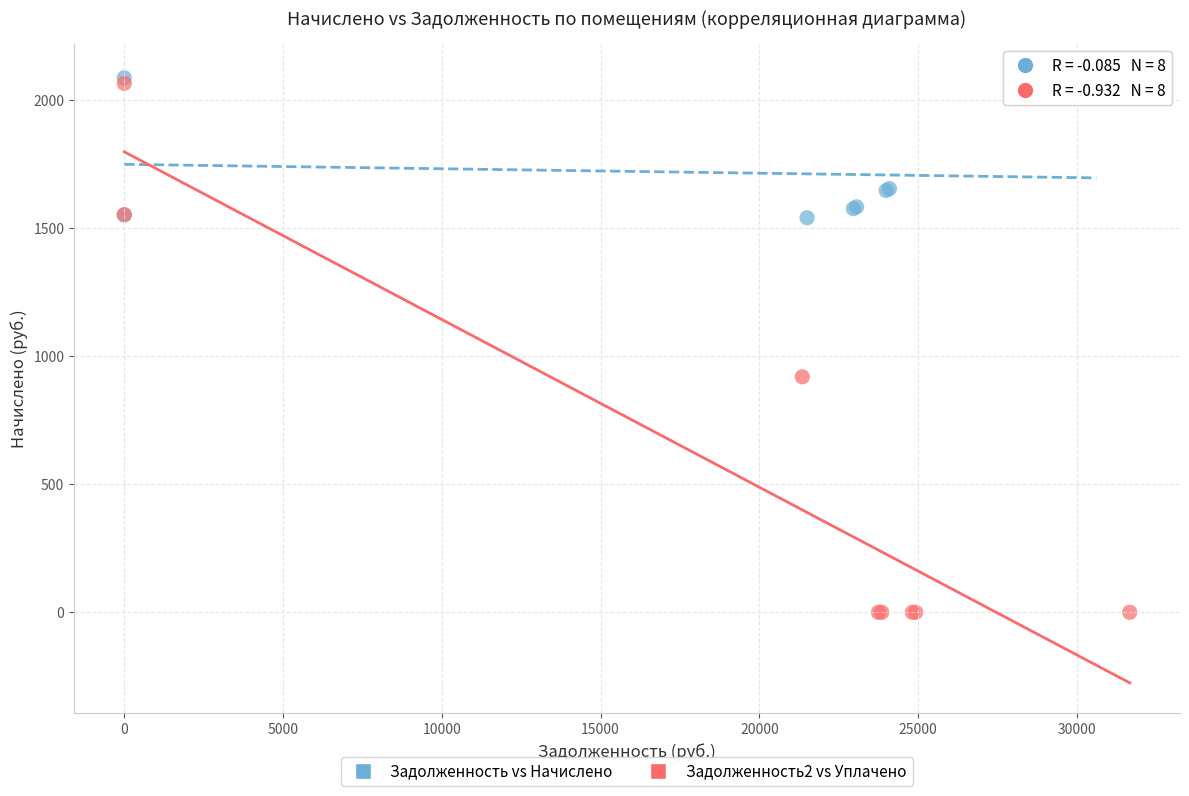

Which series contains the lowest Y value?

Задолженность2 vs Уплачено